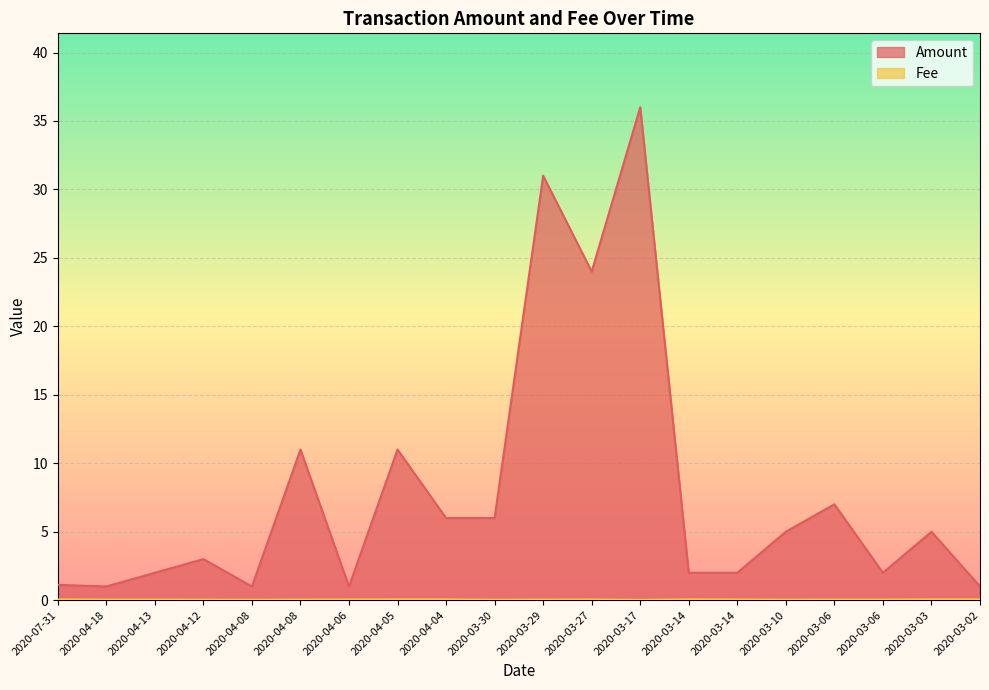

How many lines are shown in the chart?

2